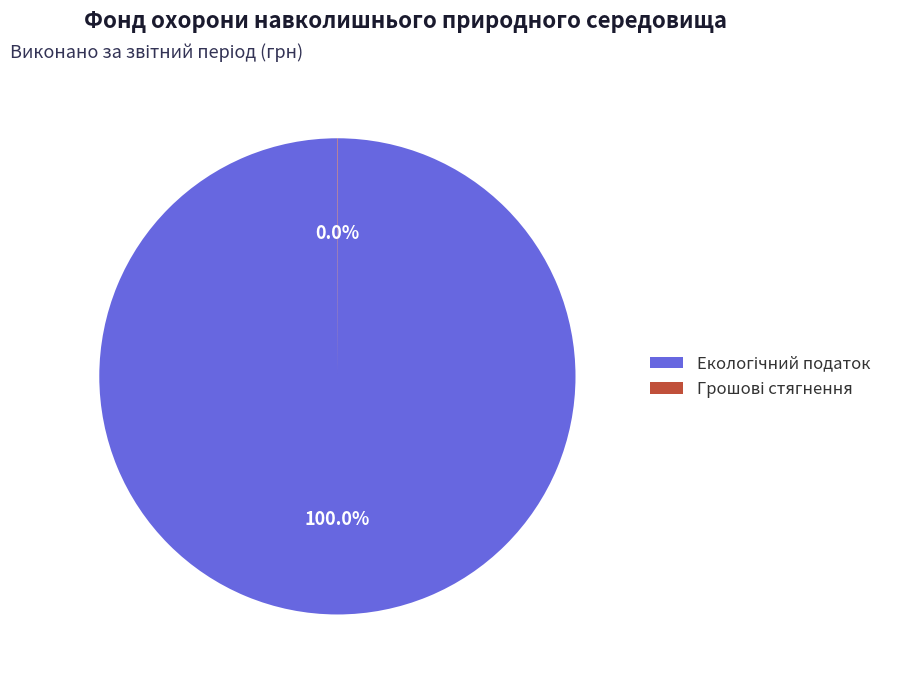

Is there a majority slice in this chart?

Yes